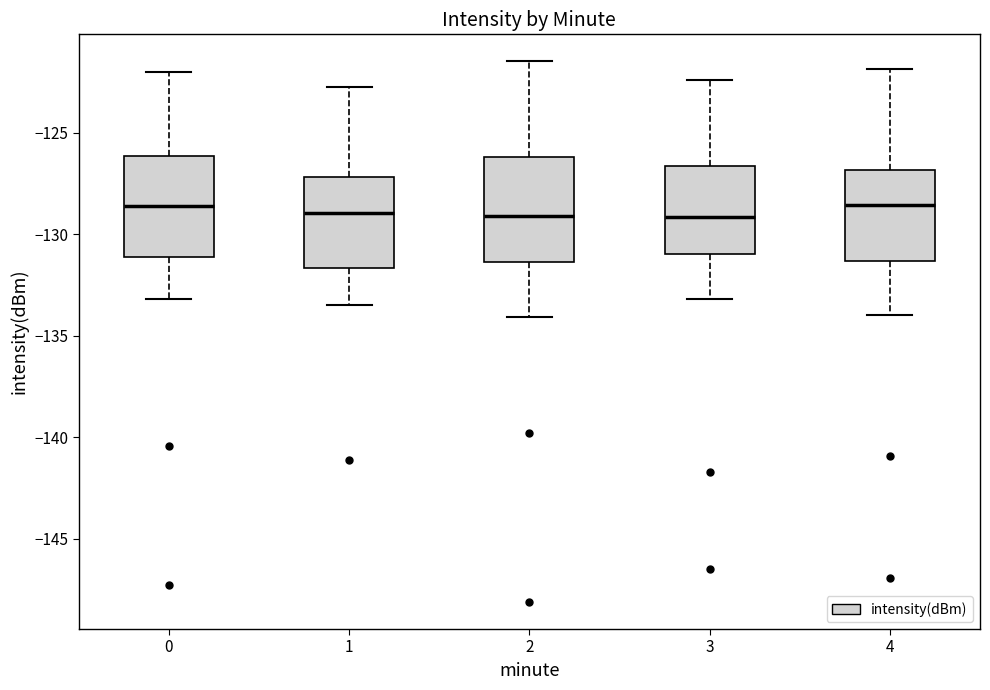

Reading left to right, read every box against the y-axis: the position of its median line, the range the box covers, and the ends of its whiskers. The values are not printed on the chart, so give them approximately, as read against the axis.

0: median -128.5, box -131.0 to -126.0, whiskers -133.0 to -122.0
1: median -129.0, box -131.5 to -127.0, whiskers -133.5 to -122.5
2: median -129.0, box -131.5 to -126.0, whiskers -134.0 to -121.5
3: median -129.0, box -131.0 to -126.5, whiskers -133.0 to -122.5
4: median -128.5, box -131.5 to -127.0, whiskers -134.0 to -122.0